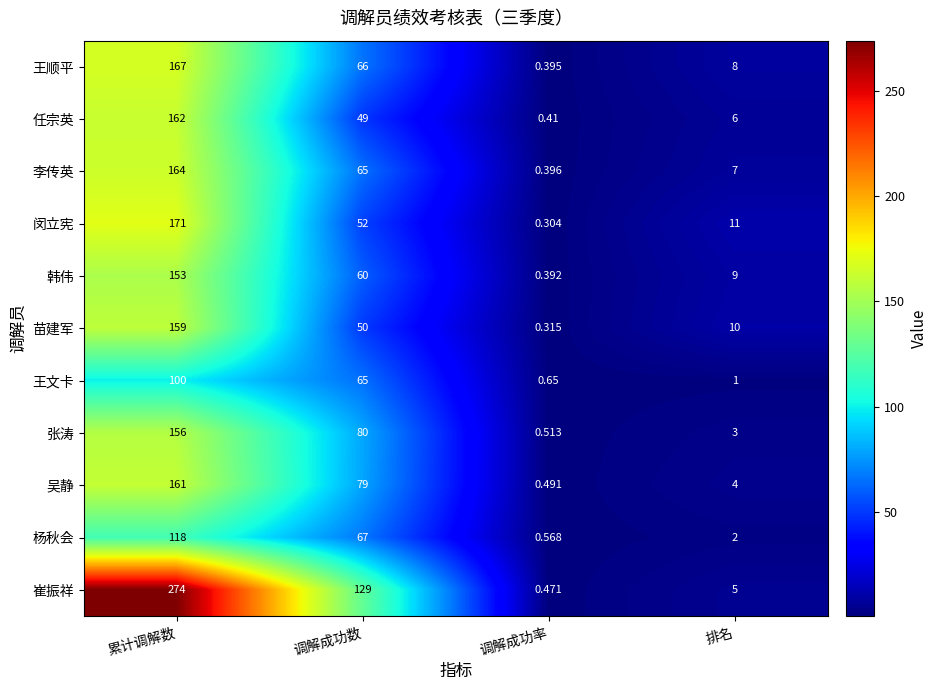

Which category has the highest value across all series?

累计调解数